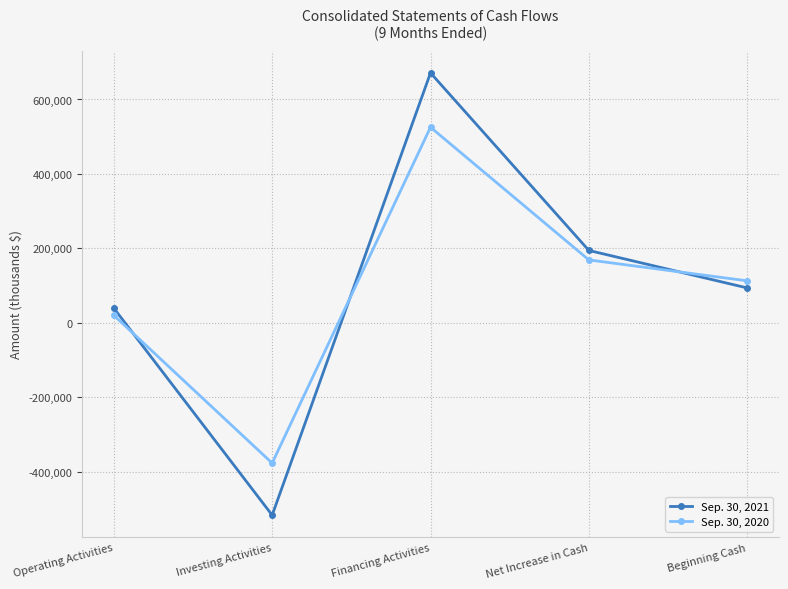

True or false: Sep. 30, 2021 has more than 1 points higher than both neighbors.

False